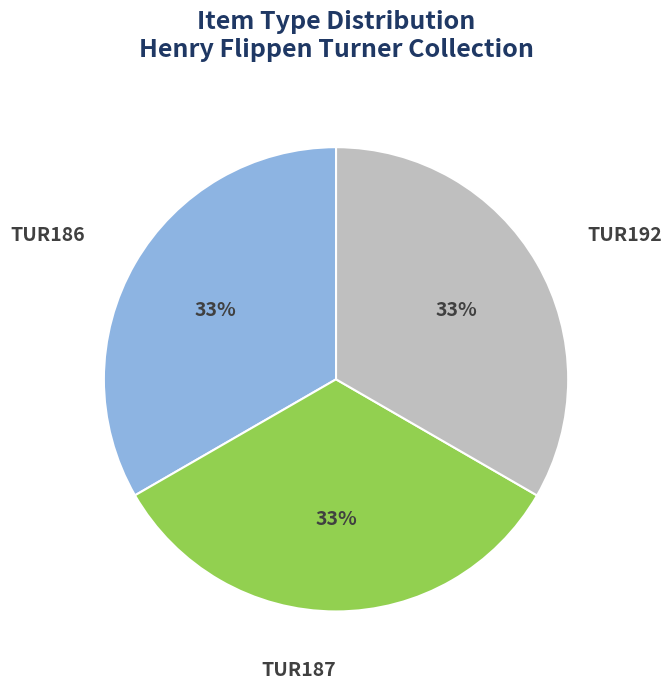

Is the sum of TUR186 and TUR187 greater than half?

Yes